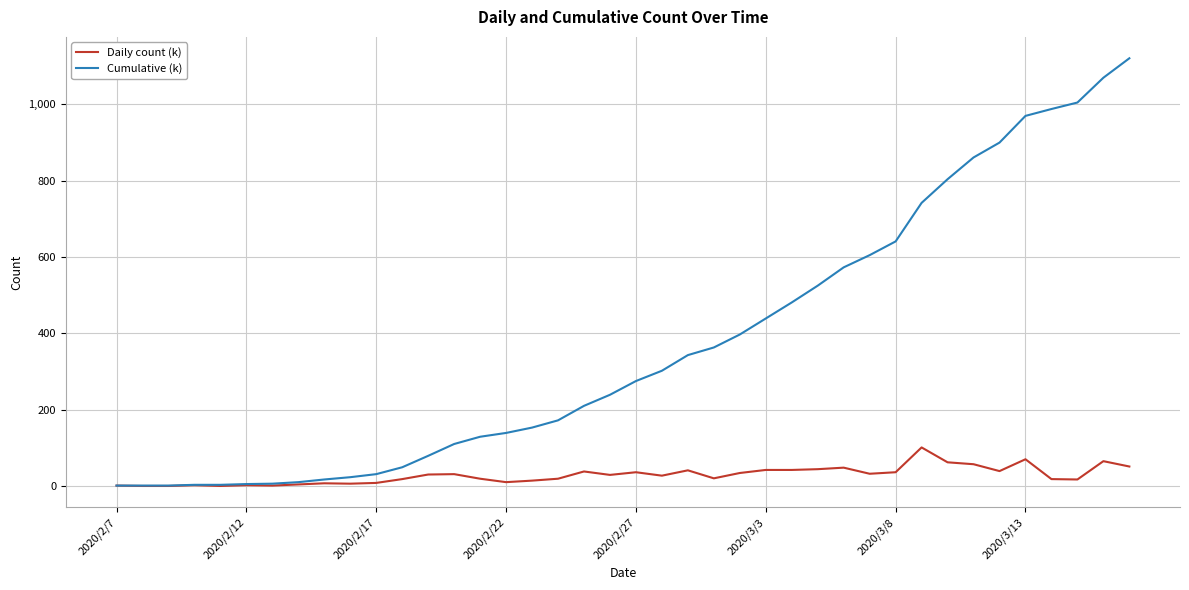

Rank the series by their average value, from highest to lowest.

Cumulative (k), Daily count (k)